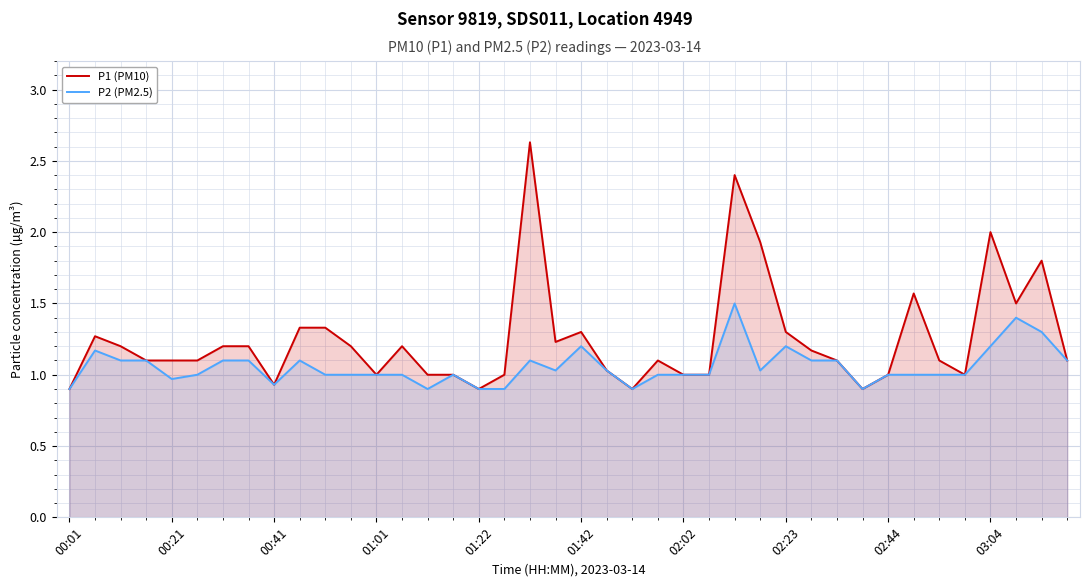

Which series has the widest spread of values?

P1 (PM10)